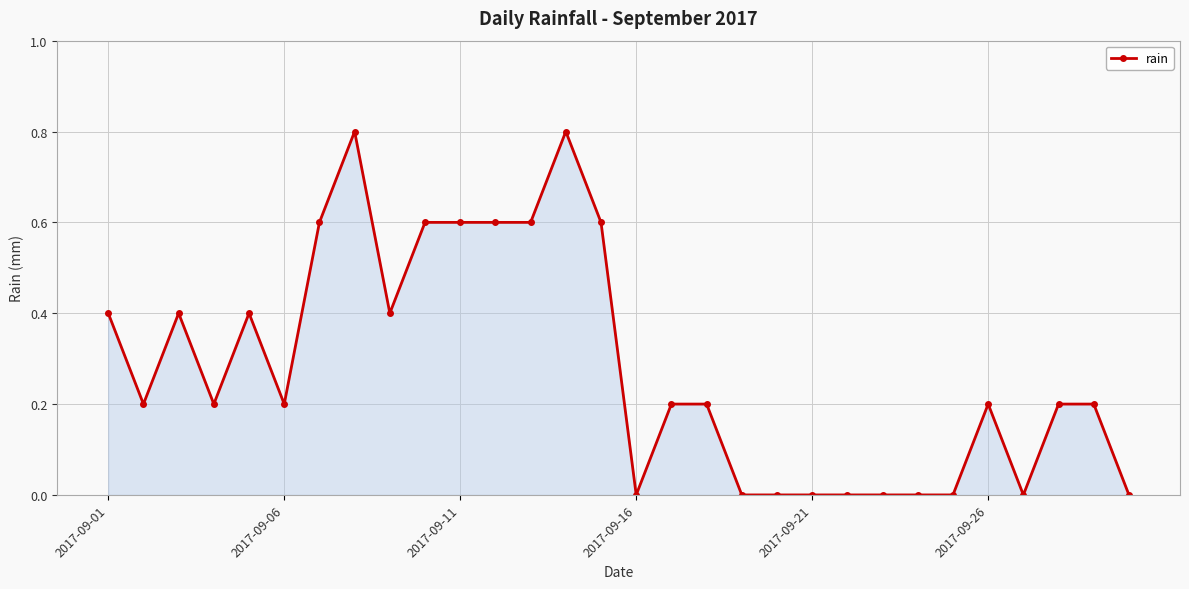

How many data points does each series have?

30